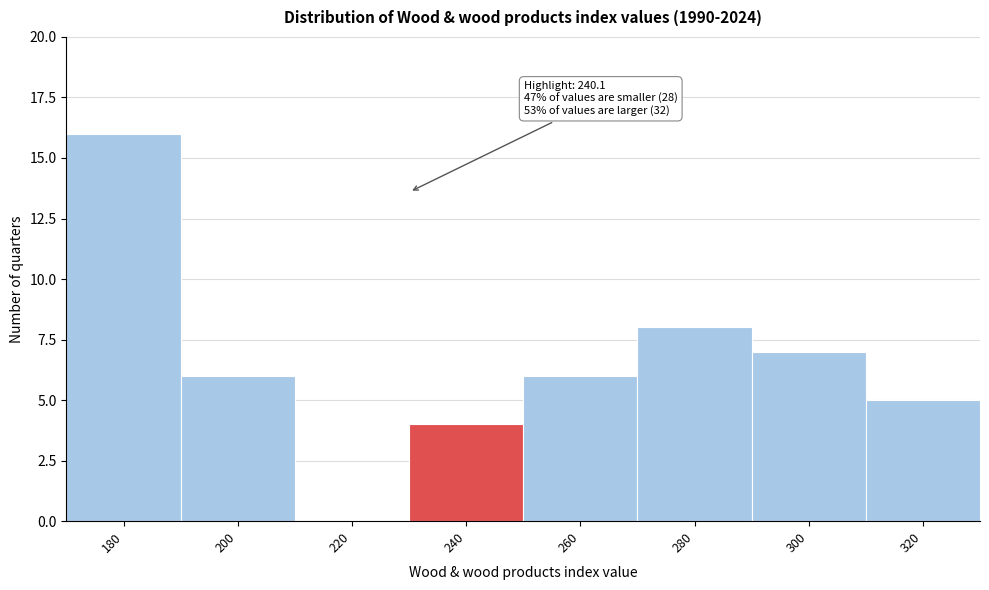

Reading left to right, list all the values displayed in this chart.

180=16	200=6	220=0	240=4	260=6	280=8	300=7	320=5